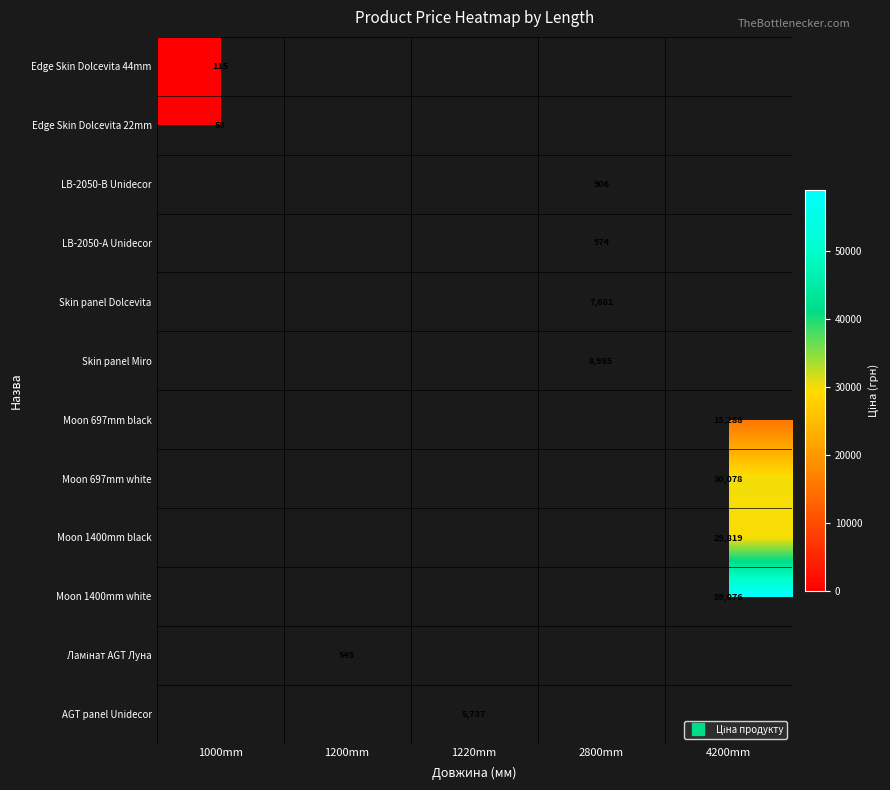

Count the number of data series in this chart.

12